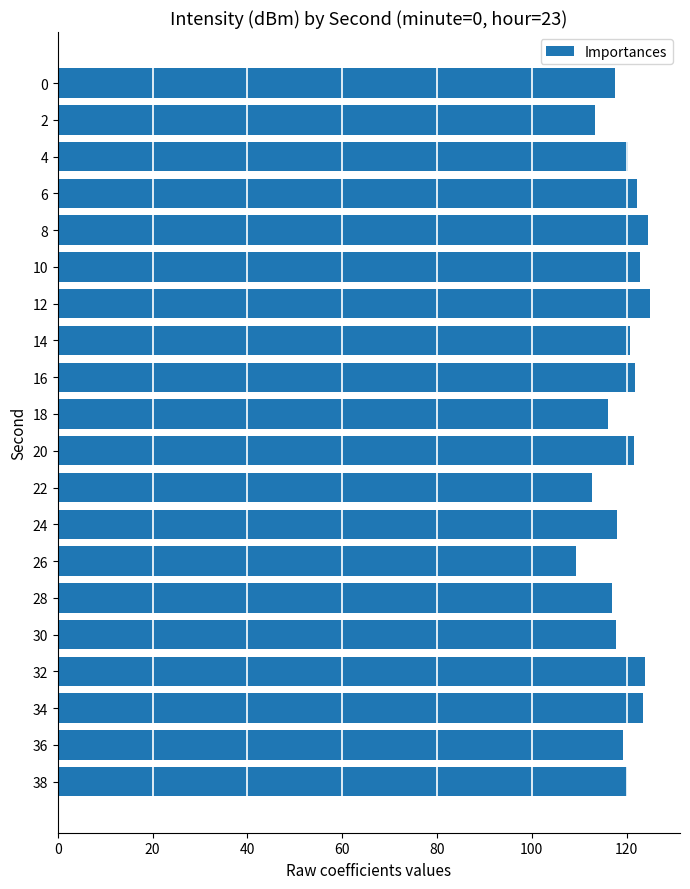

What is the greatest value displayed?

125.0